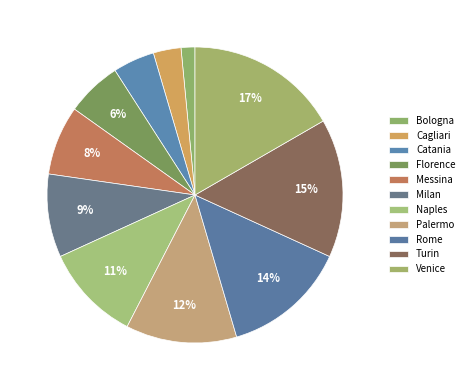

What percentage is the Florence slice, to the nearest percent?

6%